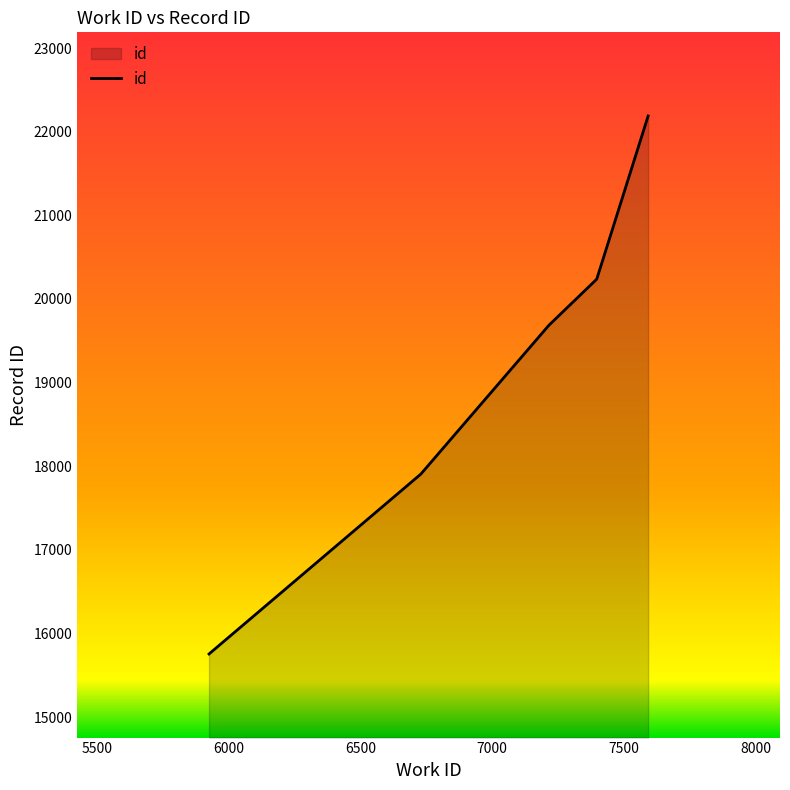

What is the average value?

19155